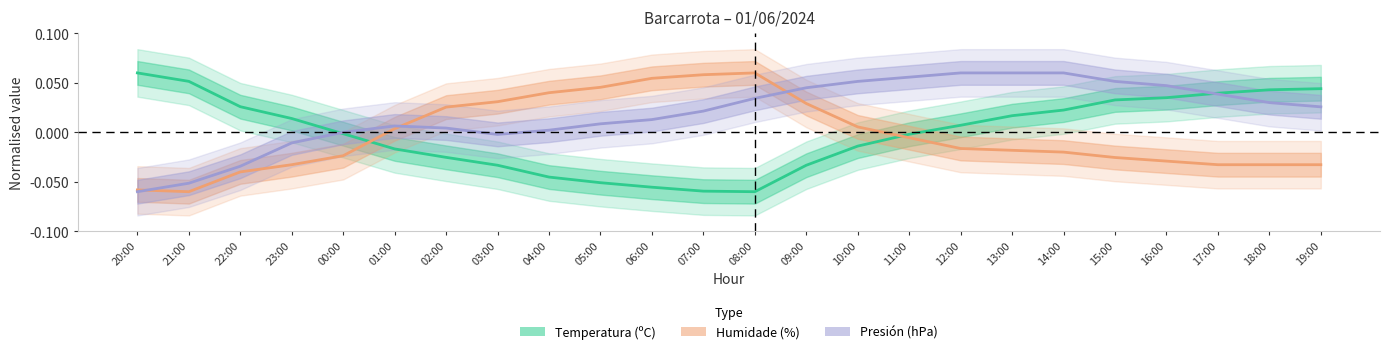

Which category has the highest value in the Presión (hPa) series?

12:00